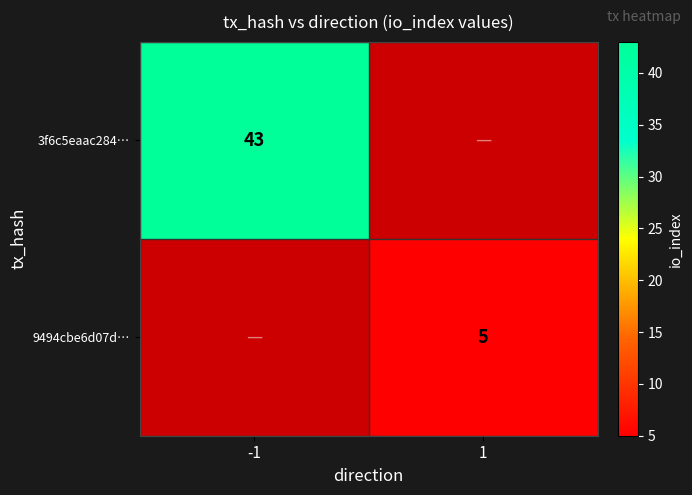

Which label corresponds to the smallest value in the chart?

1